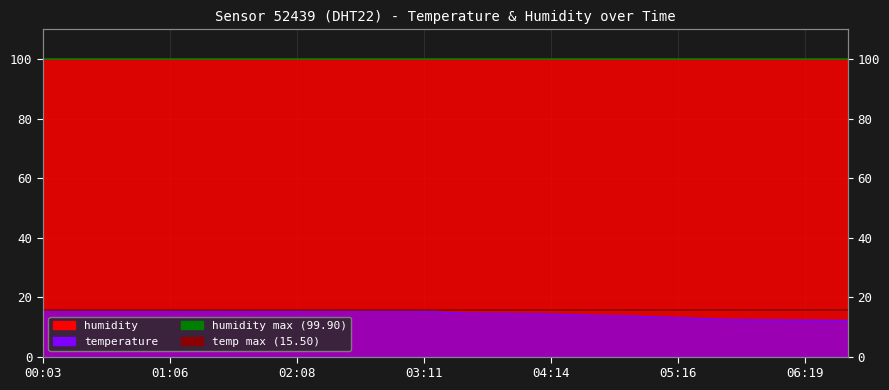

How many data points does each series have?

2